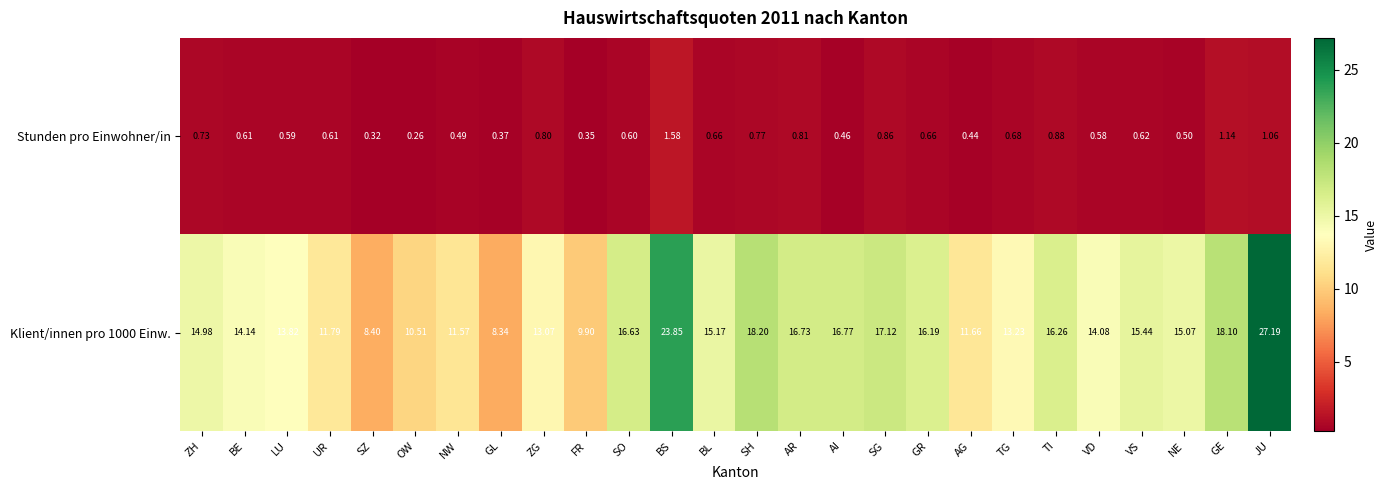

Between BL and VD, which series saw the biggest shift?

Klient/innen pro 1000 Einw.